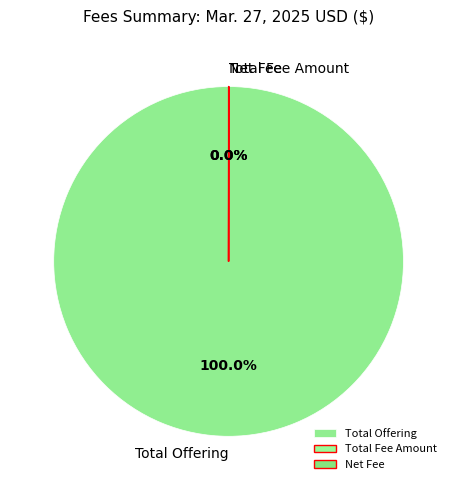

What is the largest slice in the pie chart?

Total Offering